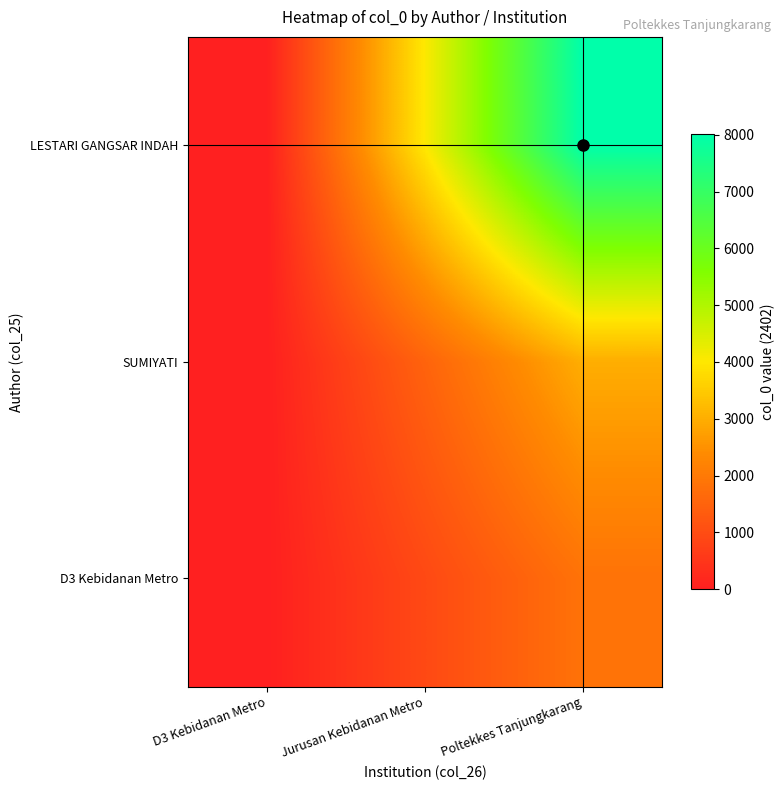

Reading right to left, extract all data points from this chart.

LESTARI GANGSAR INDAH: Poltekkes Tanjungkarang=8006.7	Jurusan Kebidanan Metro=4003.3	D3 Kebidanan Metro=0.0
SUMIYATI: Poltekkes Tanjungkarang=3002.5	Jurusan Kebidanan Metro=1501.2	D3 Kebidanan Metro=0.0
D3 Kebidanan Metro: Poltekkes Tanjungkarang=1847.7	Jurusan Kebidanan Metro=923.8	D3 Kebidanan Metro=0.0